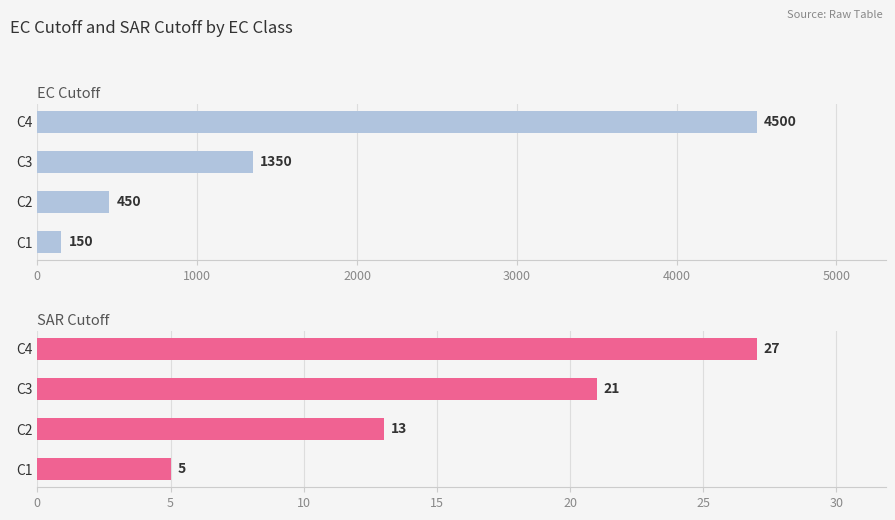

Between 1000 and 2000, which series saw the biggest shift?

EC Cutoff